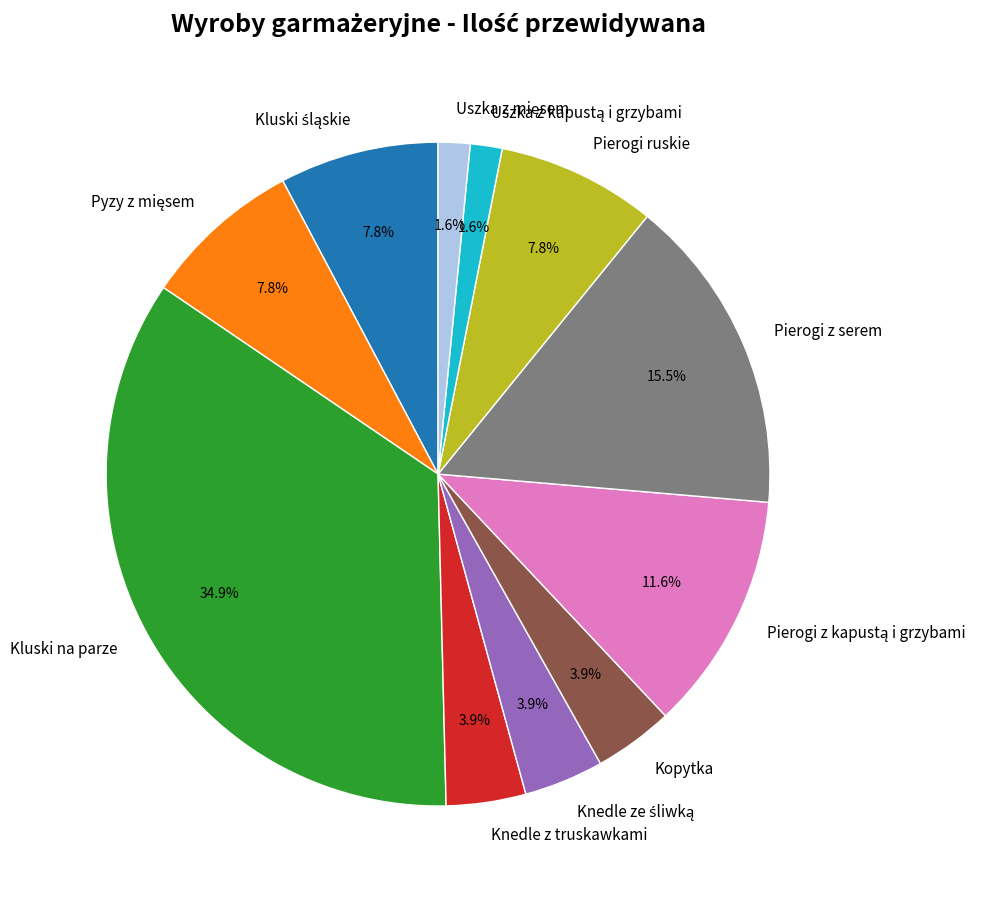

Which slice is the largest?

Kluski na parze